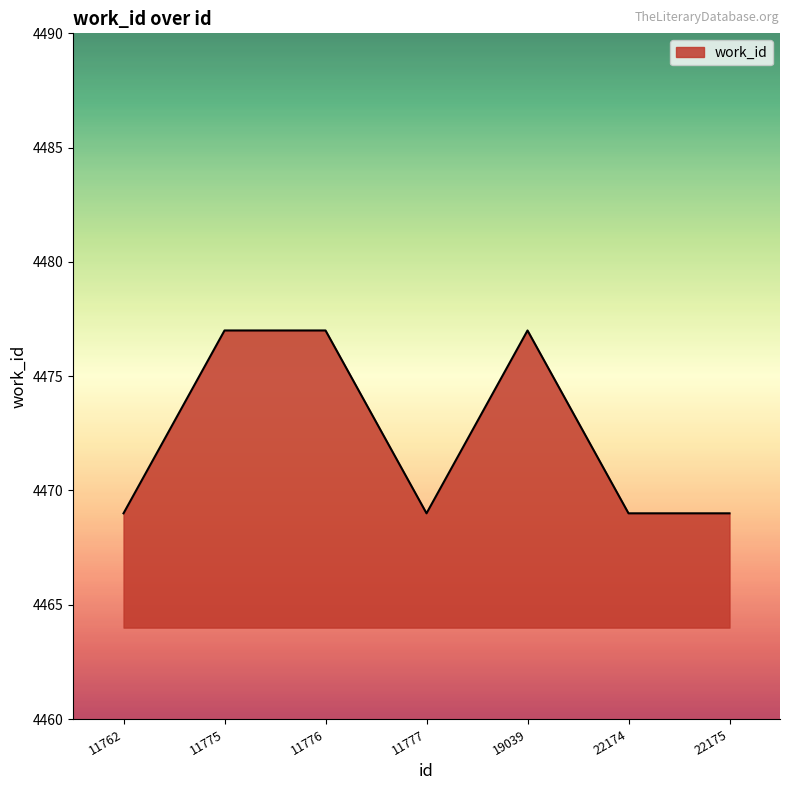

What is the smallest value displayed?

4469